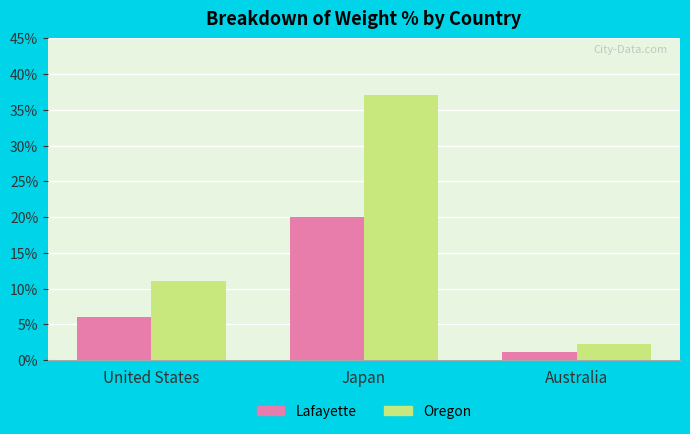

Rank the series at Japan from highest to lowest value.

Oregon, Lafayette